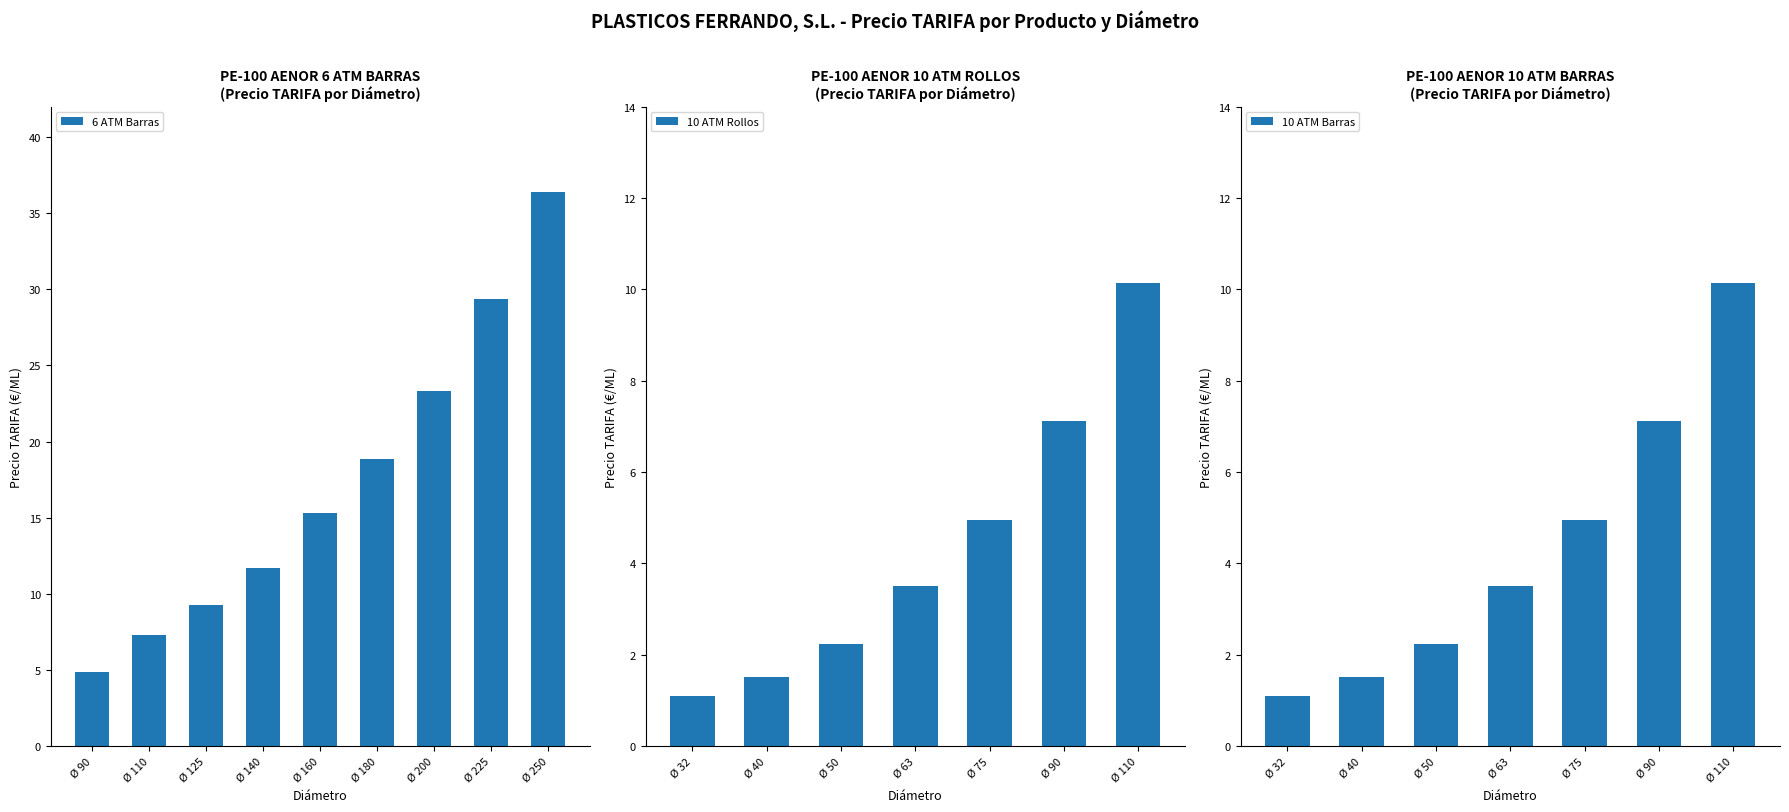

What is the average value of the 6 ATM Barras series?

17.4